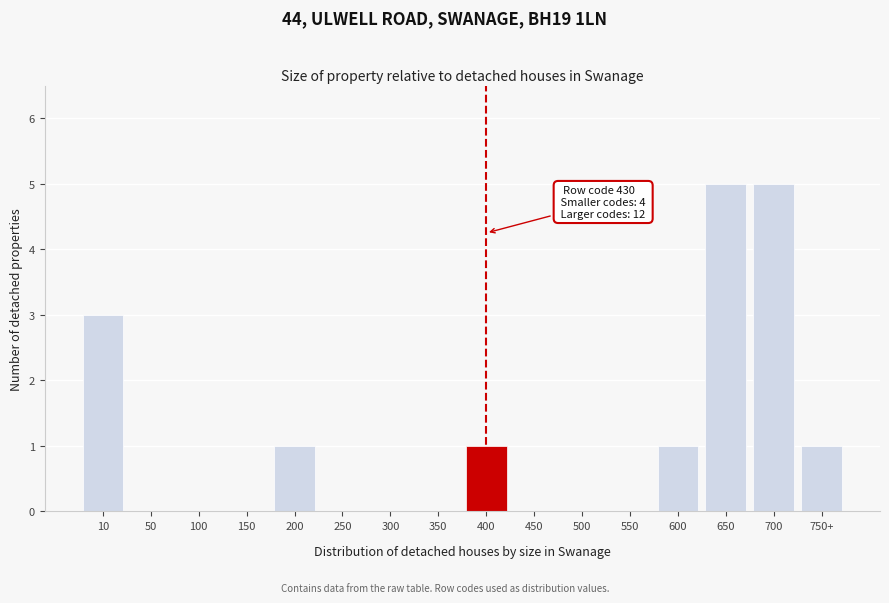

Reading left to right, what are all the values shown in this chart?

10=3	50=0	100=0	150=0	200=1	250=0	300=0	350=0	400=1	450=0	500=0	550=0	600=1	650=5	700=5	750+=1